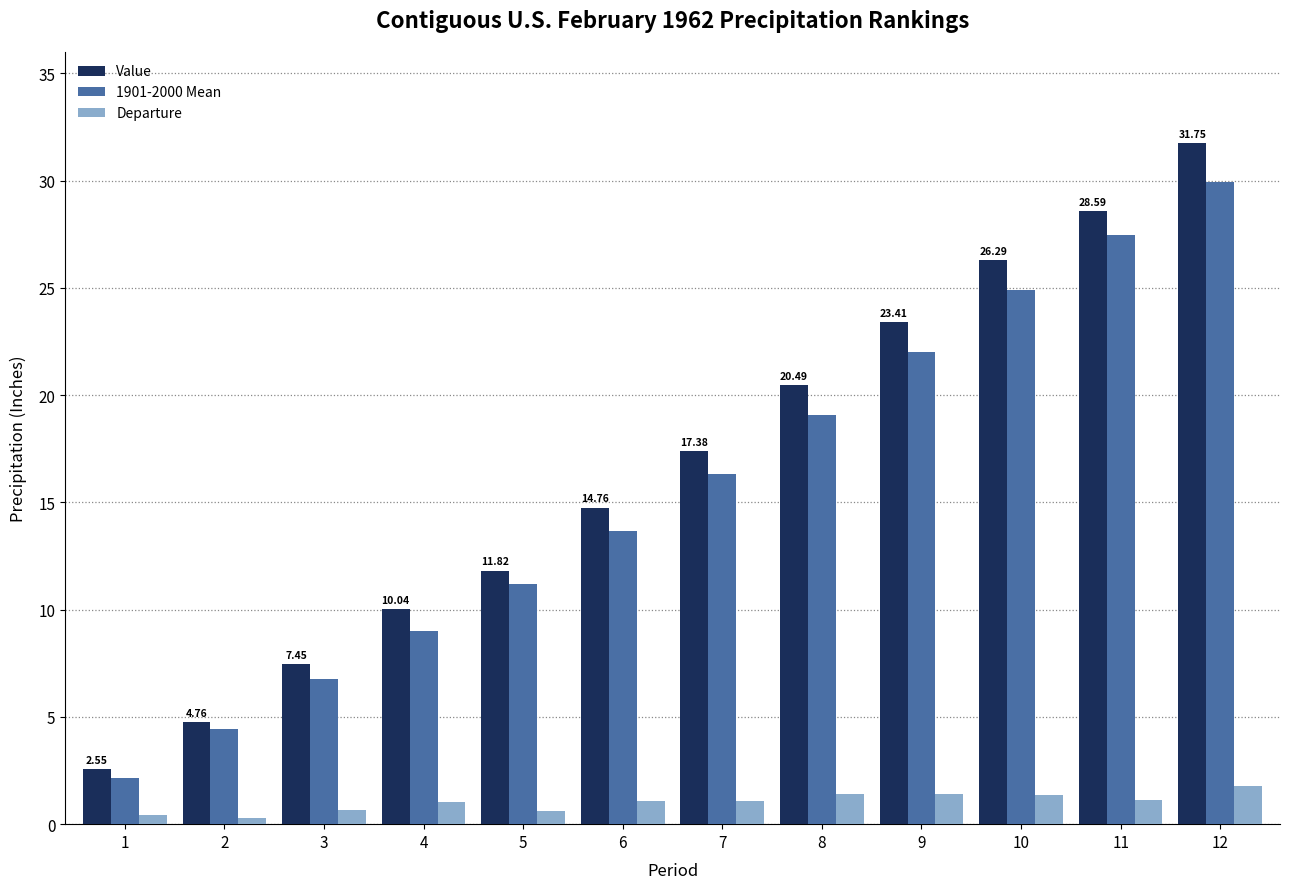

At 4, list the series in order from smallest to largest.

Departure, 1901-2000 Mean, Value